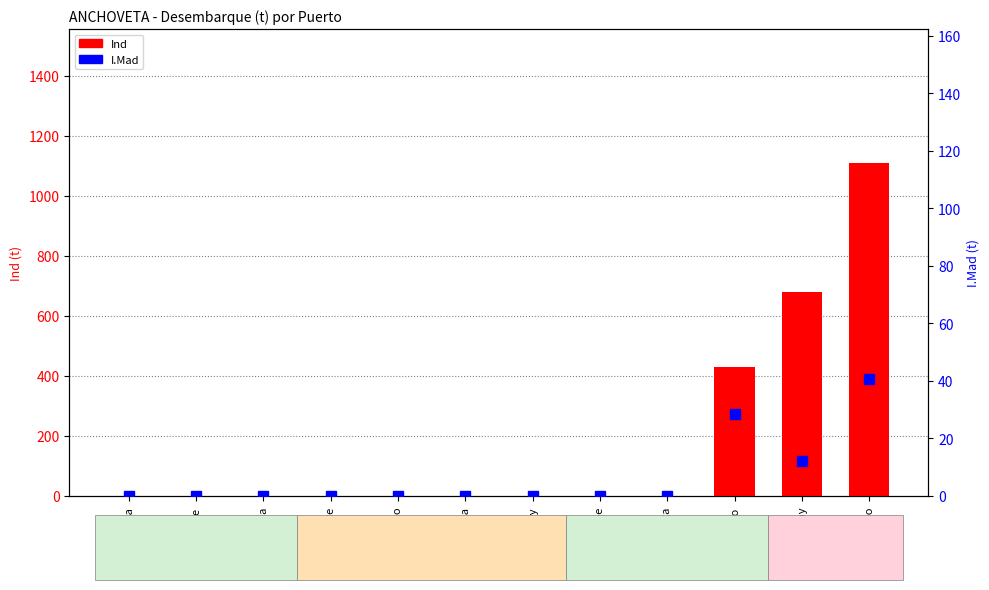

How many values in Ind are above zero?

3